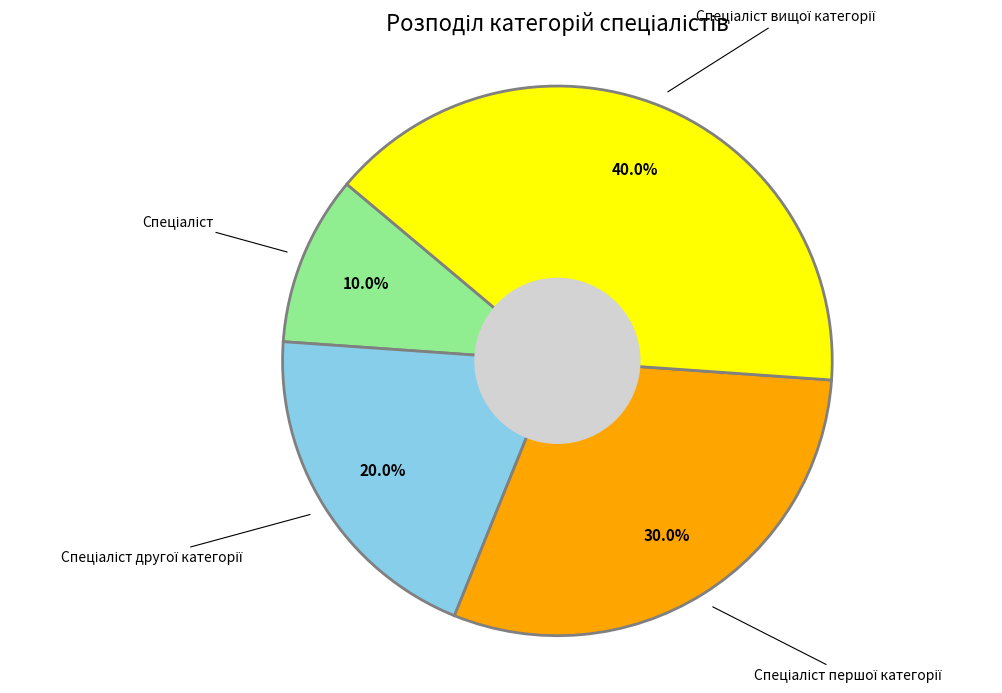

Is there a majority slice in this chart?

No